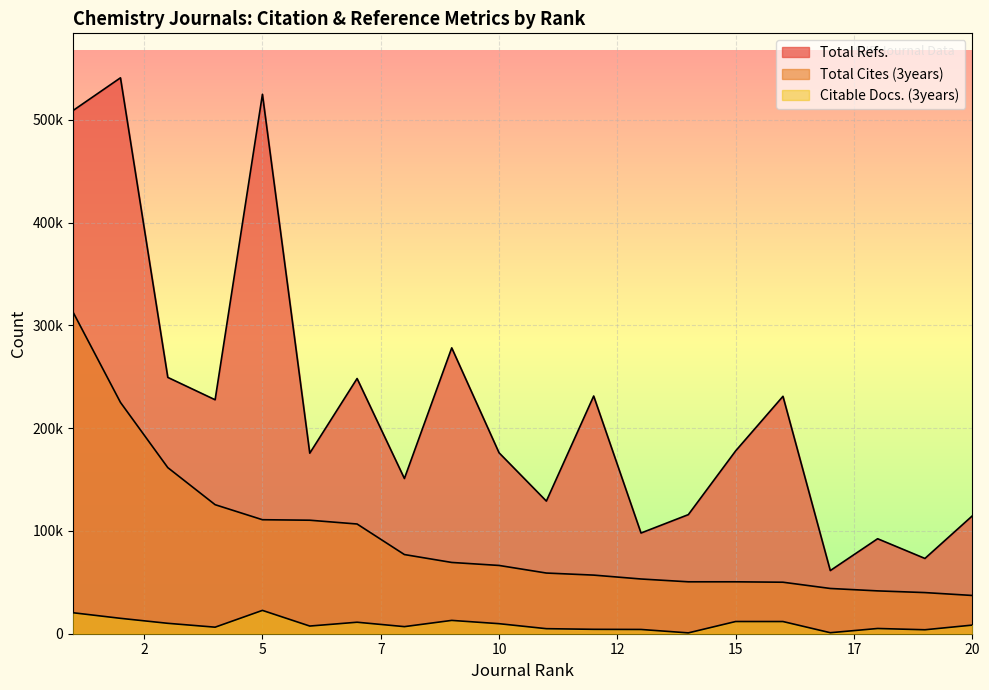

What are all the series names shown in the legend?

Total Refs., Total Cites (3years), Citable Docs. (3years)